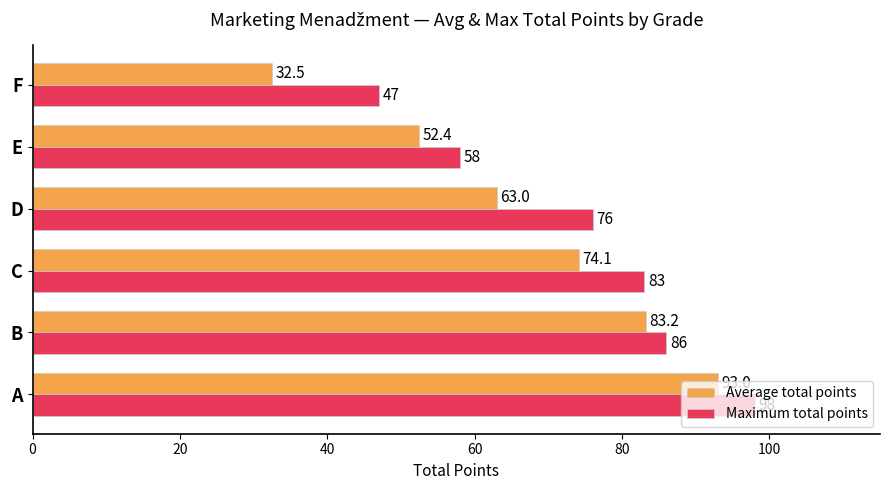

What value does the Maximum total points series have at E?

58.0